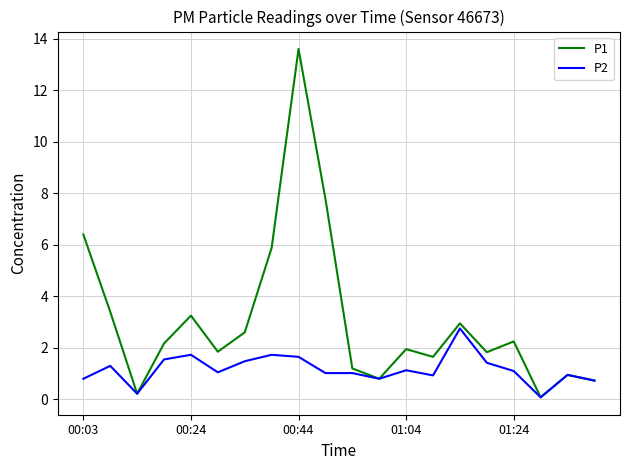

What is the greatest value displayed?

13.6